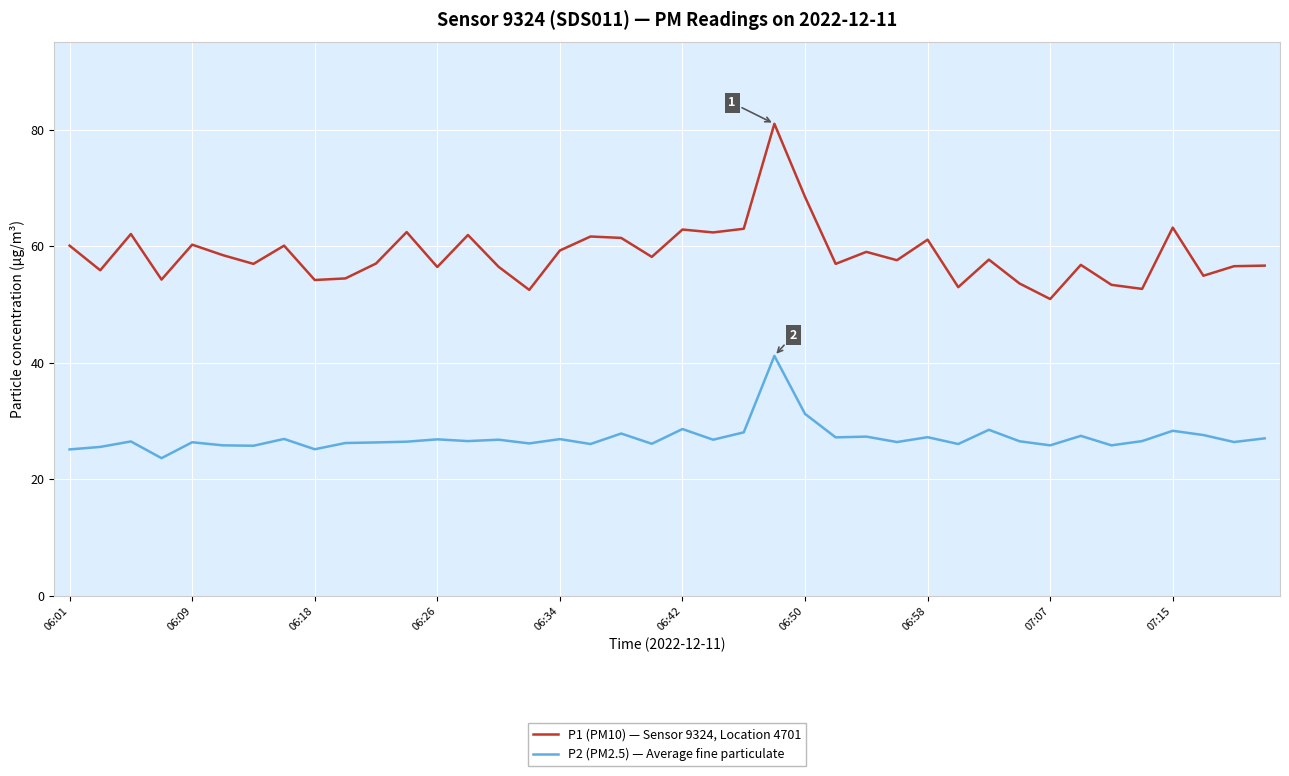

What is the minimum value for P2 (PM2.5) — Average fine particulate?

23.6